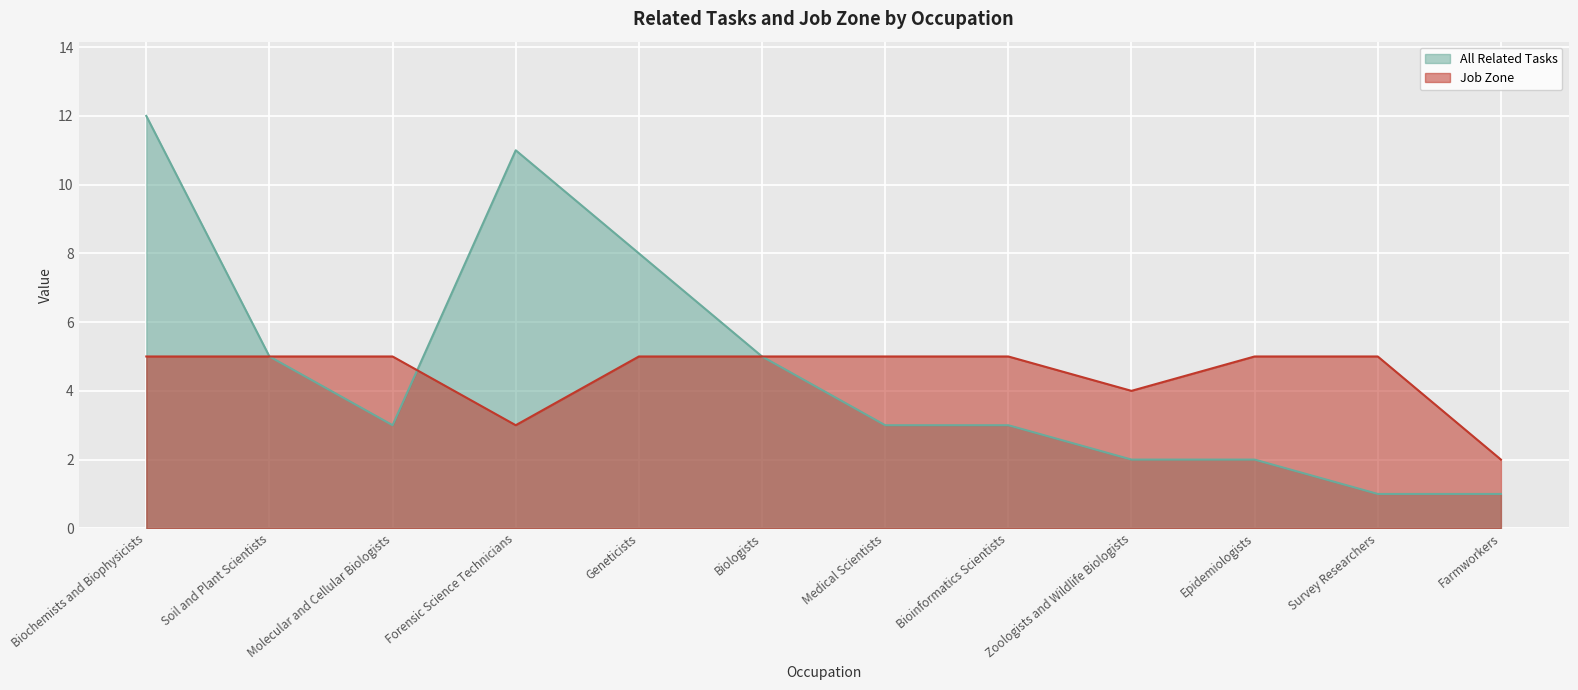

At which label does Job Zone reach its minimum?

Farmworkers